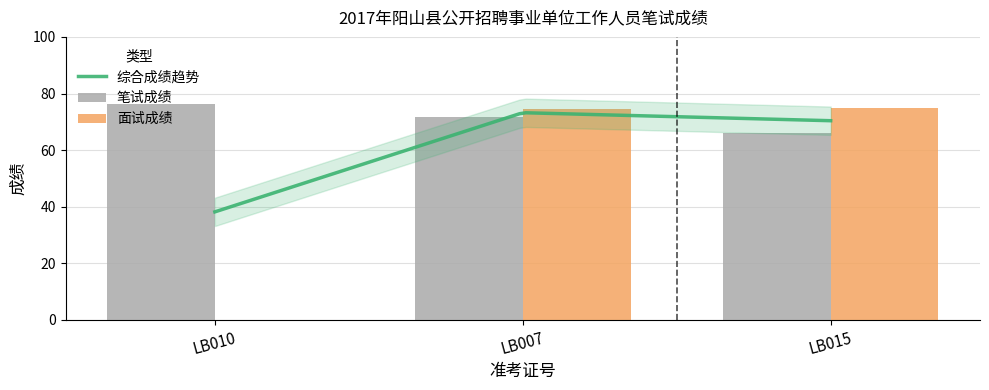

What is the maximum value for 综合成绩趋势?

73.2